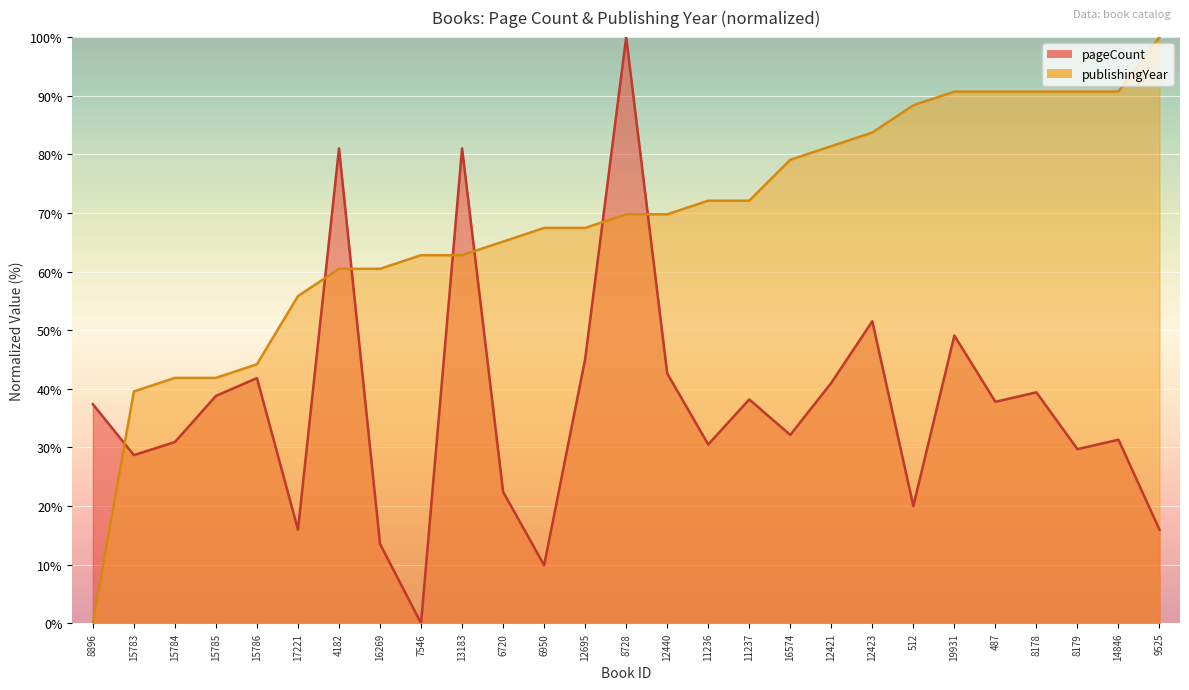

What is the difference between the pageCount values at 6720 and 512?

2.4